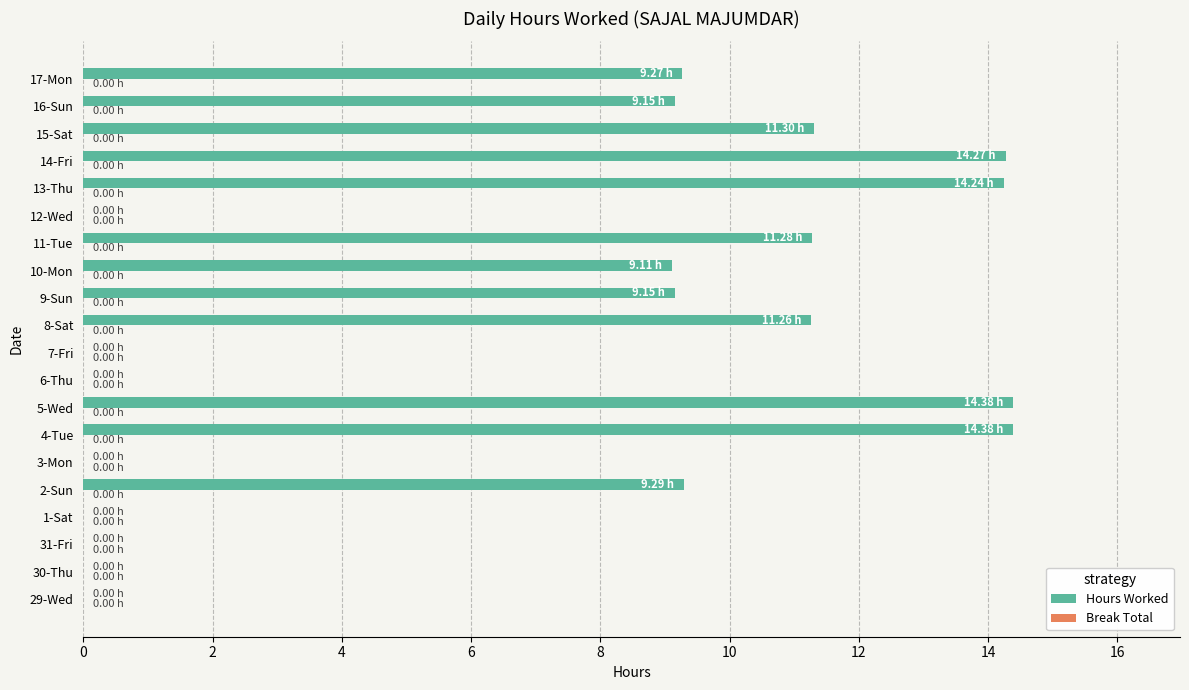

What is the change in value from 15-Sat to 17-Mon?

-2.0